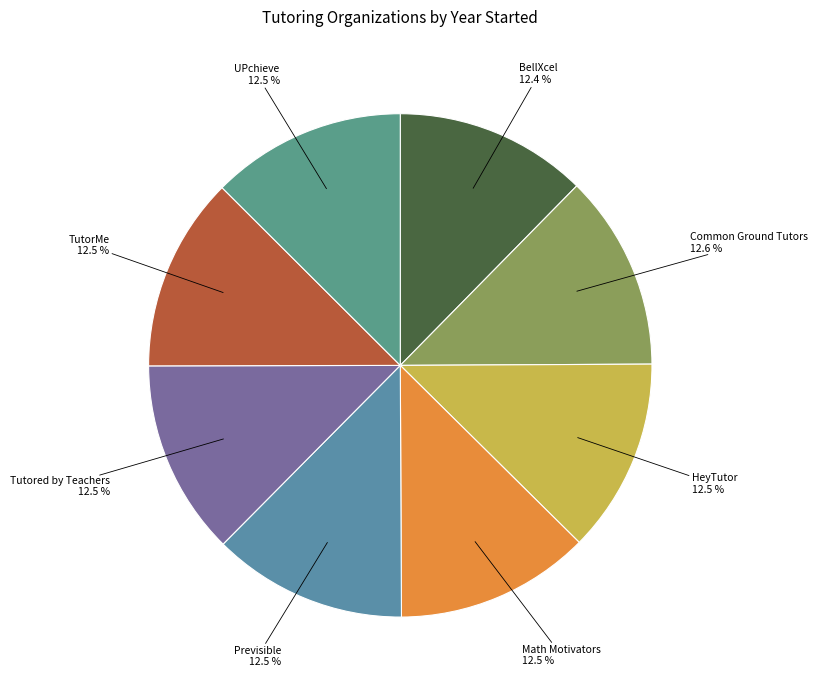

Does UPchieve represent more than half of the total?

No